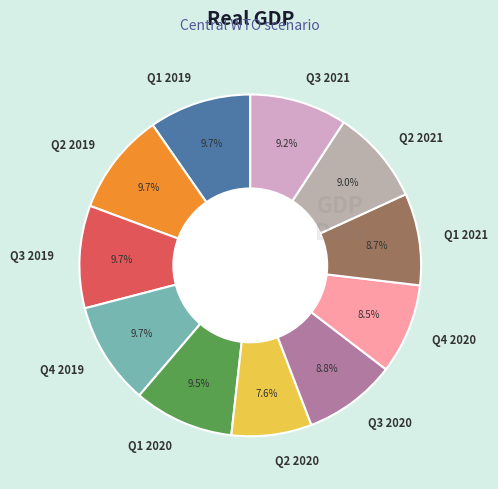

The Q2 2021 slice represents 9% of the pie. True or false?

True